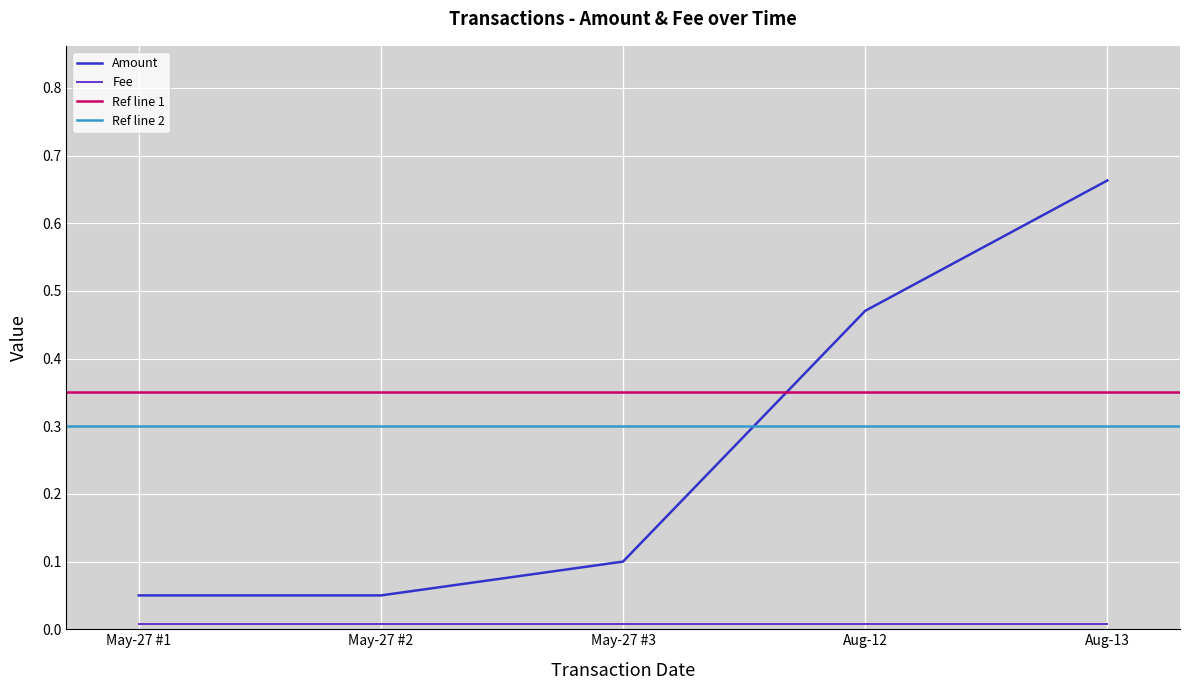

Between Aug-12 and May-27 #3, which is larger?

Aug-12